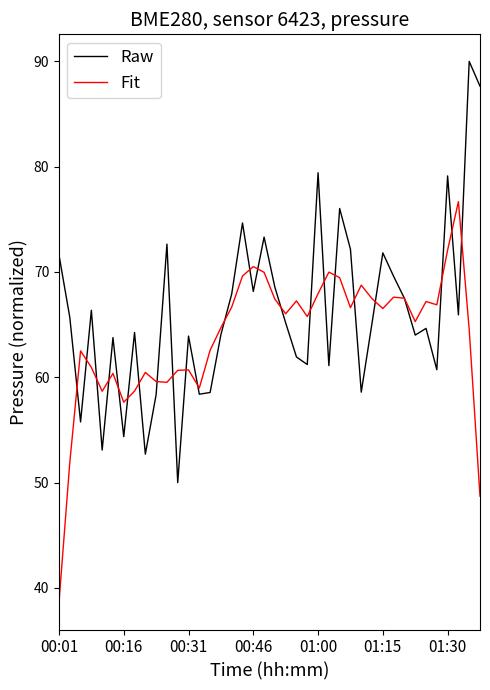

Rank the series by their maximum value, from lowest to highest.

Fit, Raw